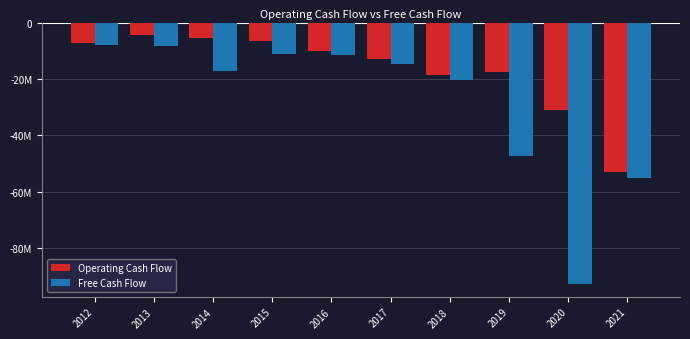

The value of Operating Cash Flow at 2015 is -6713000. True or false?

True